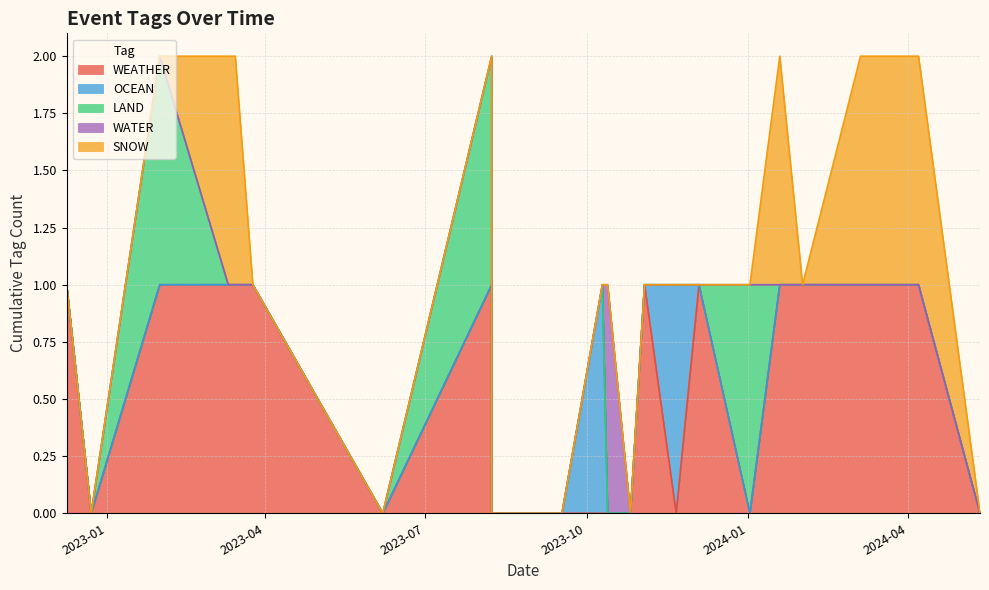

Reading left to right, list all the values displayed in this chart.

WEATHER: 1	0	1	1	1	1	0	1	0	0	0	0	0	1	1	1	0	1	0	1	1	1	1	0
OCEAN: 0	0	0	0	0	0	0	0	0	0	1	0	0	0	0	0	1	0	0	0	0	0	0	0
LAND: 0	0	1	0	0	0	0	1	0	0	0	0	0	0	0	0	0	0	1	0	0	0	0	0
WATER: 0	0	0	0	0	0	0	0	0	0	0	1	0	0	0	0	0	0	0	0	0	0	0	0
SNOW: 0	0	0	1	1	0	0	0	0	0	0	0	0	0	0	0	0	0	0	1	0	1	1	0